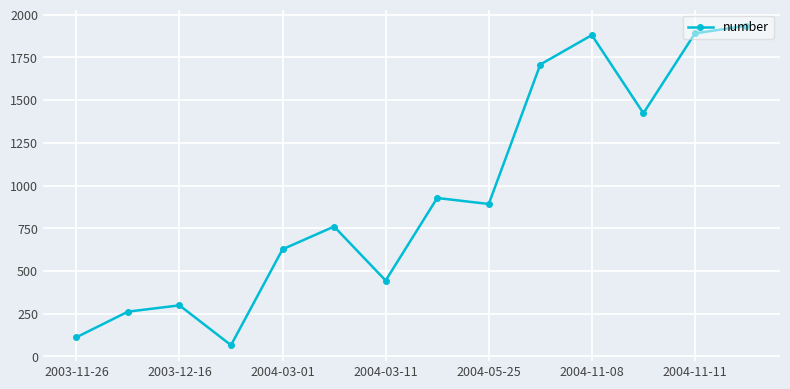

What is the difference between the maximum and second lowest values?

1823